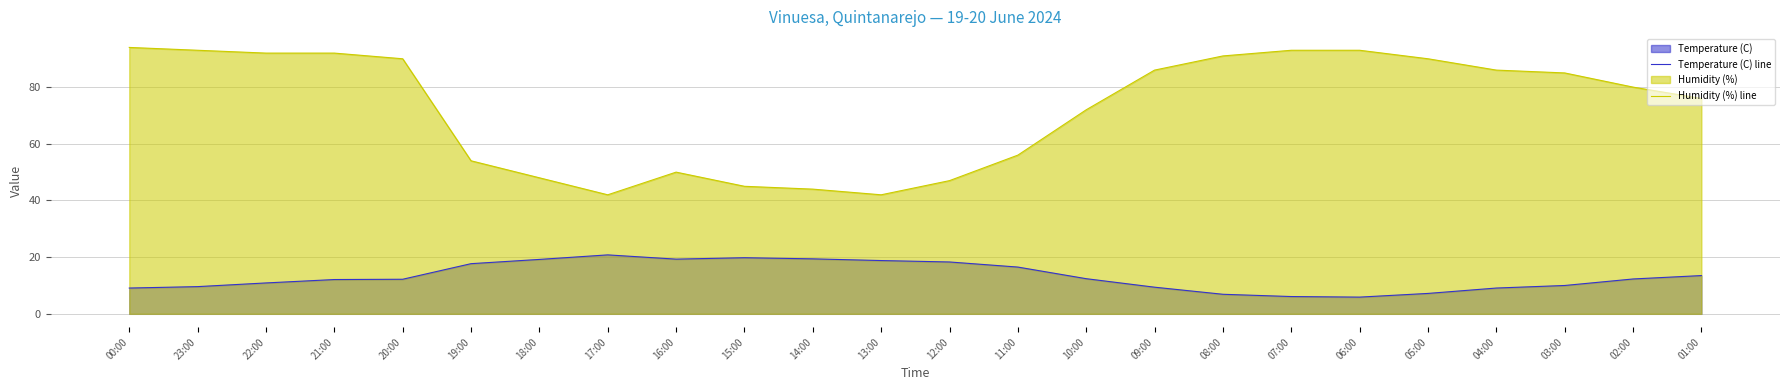

How many distinct data groups are displayed?

2